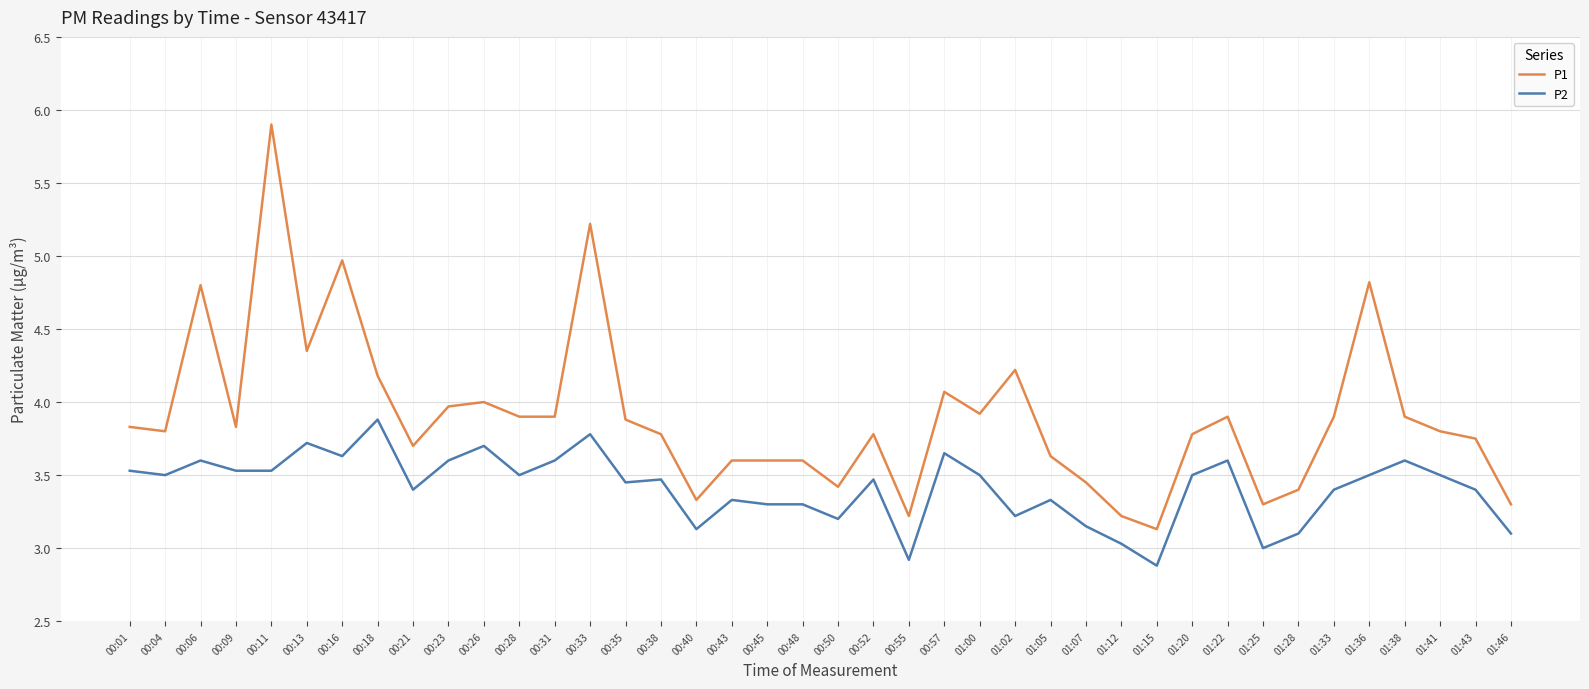

Rank the series by their maximum value, from lowest to highest.

P2, P1